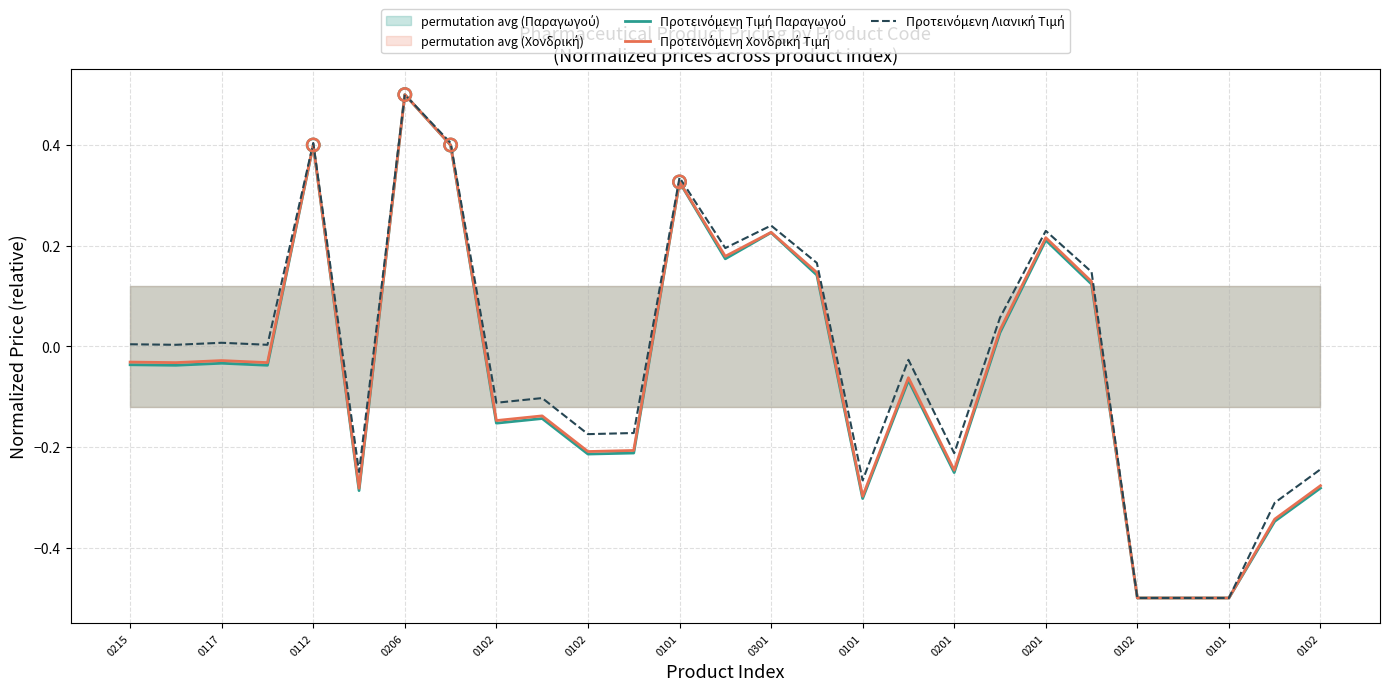

Which series reaches the maximum Y coordinate?

Προτεινόμενη Τιμή Παραγωγού